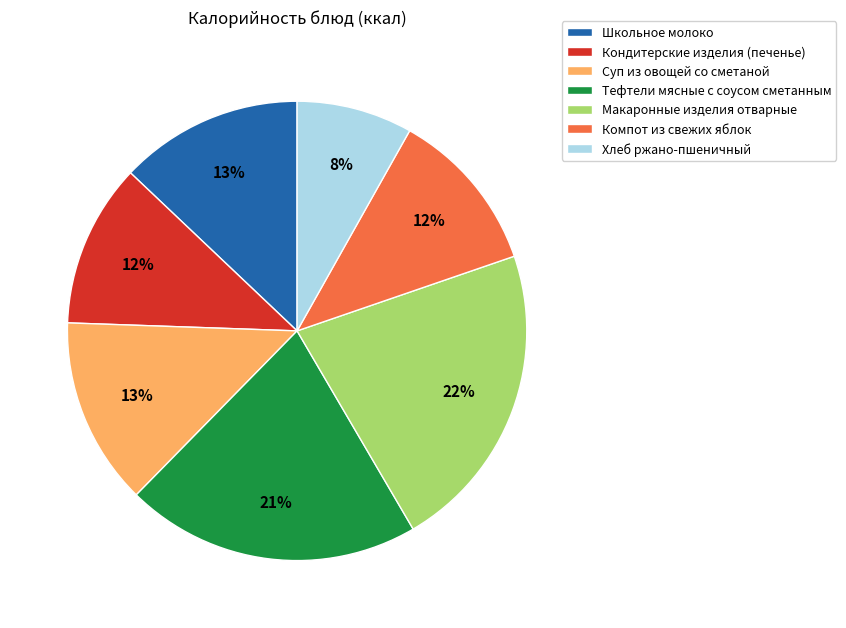

To the nearest percent, what is the average slice percentage?

14%